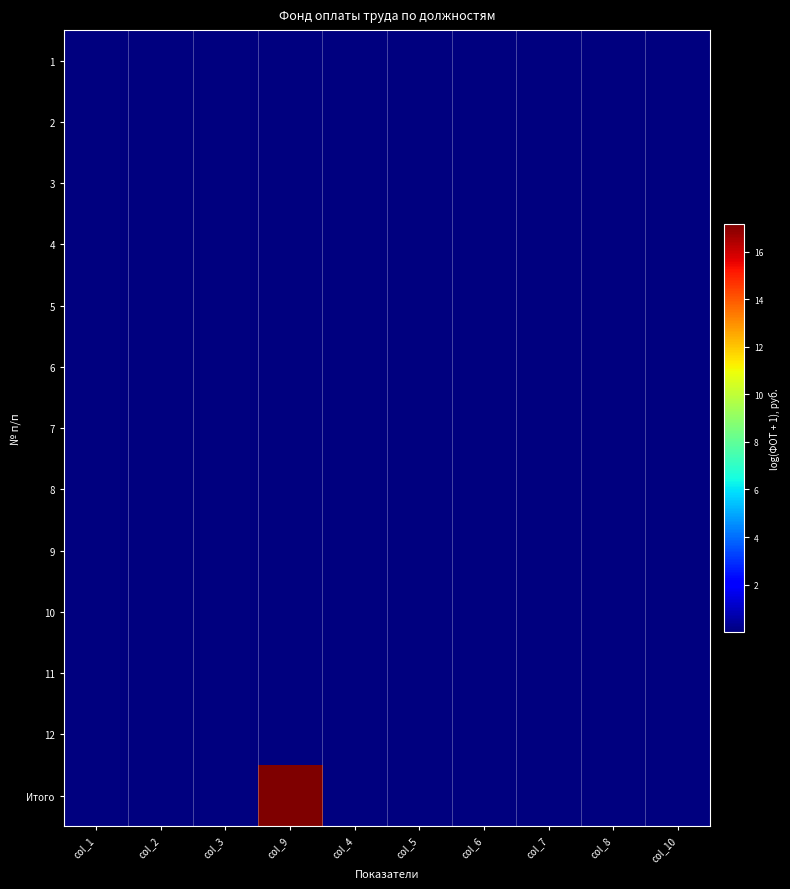

Rank the series by their maximum value, from lowest to highest.

7, 6, 9, 5, 8, 12, 2, 10, 4, 11, 3, 1, Итого